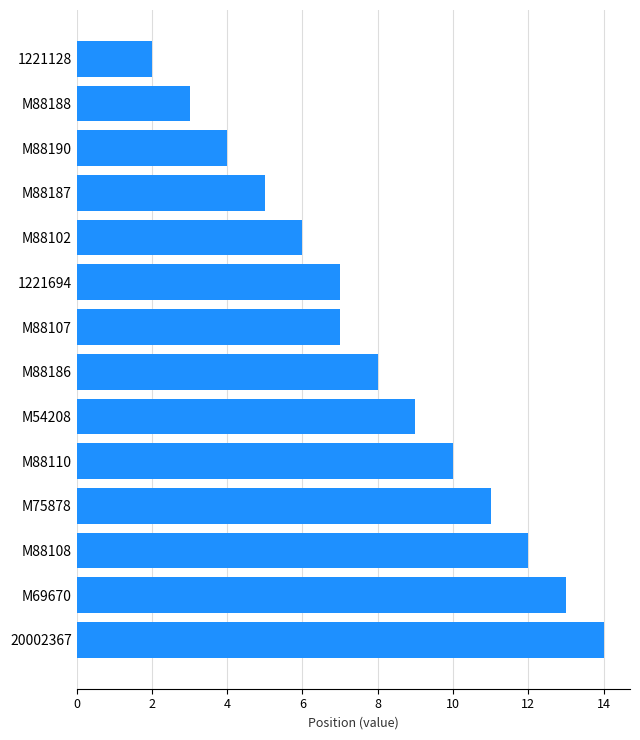

What is the average value?

8